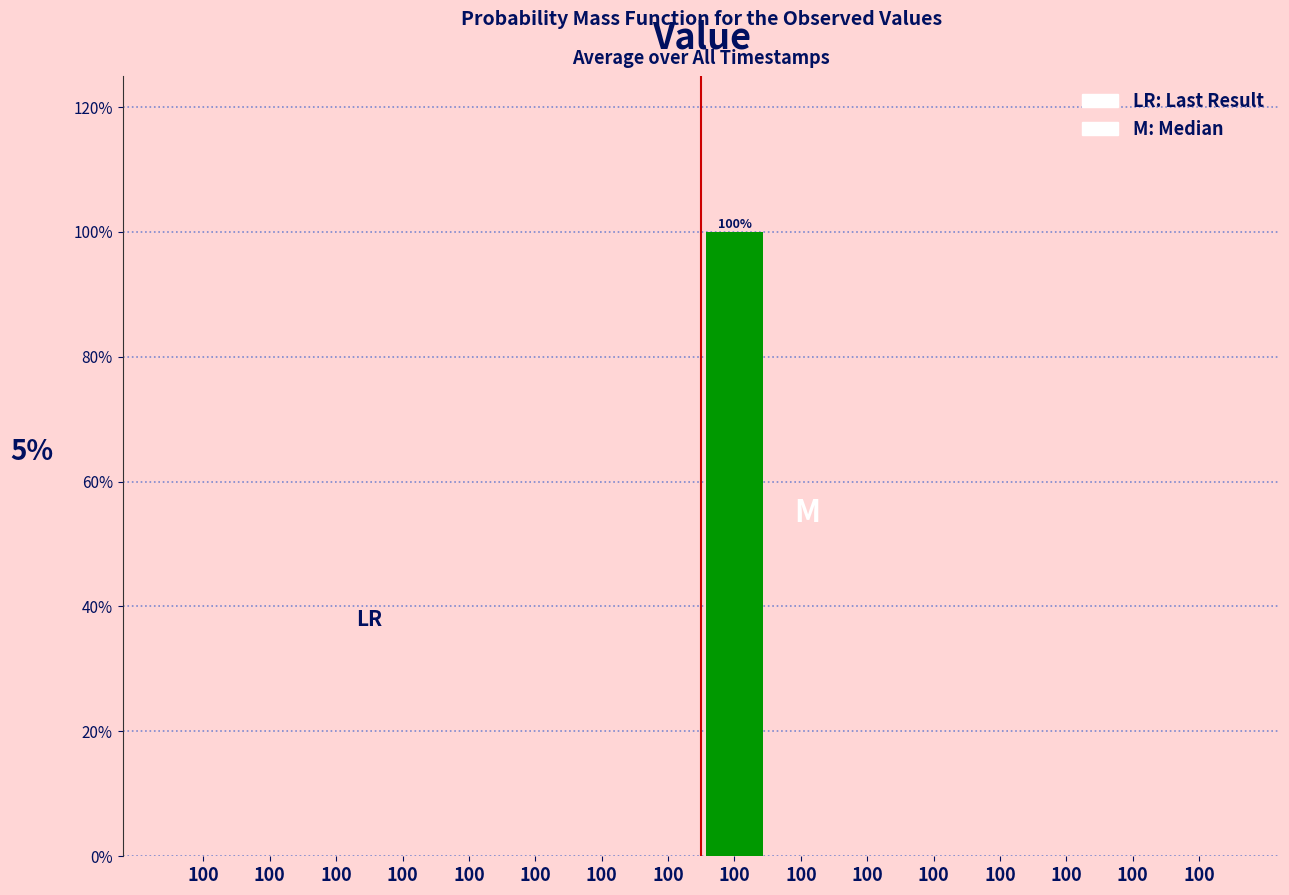

Are the bars horizontal?

No